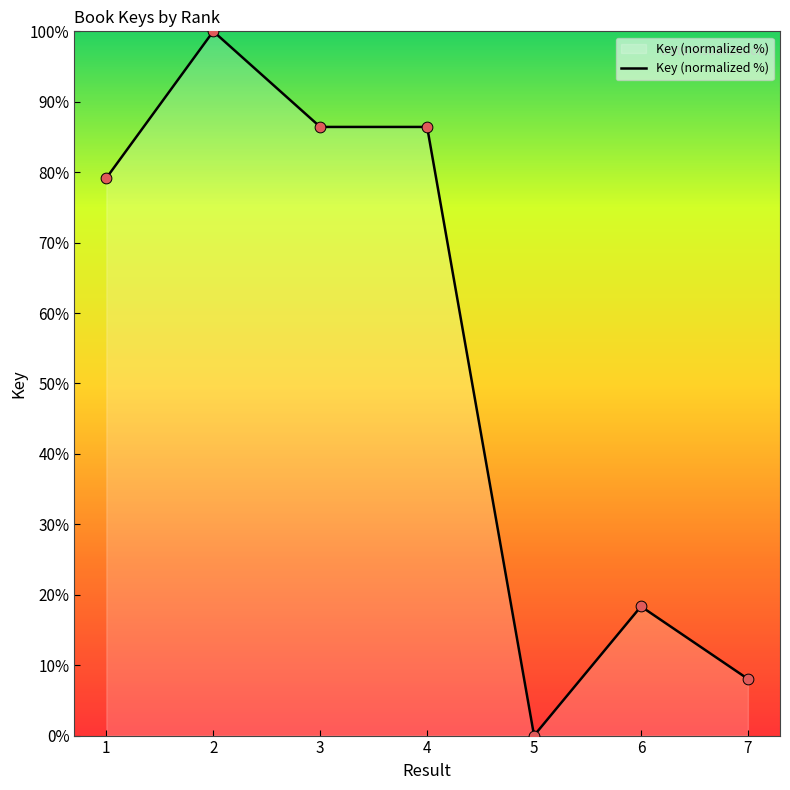

Which has a higher value, 7 or 2?

2